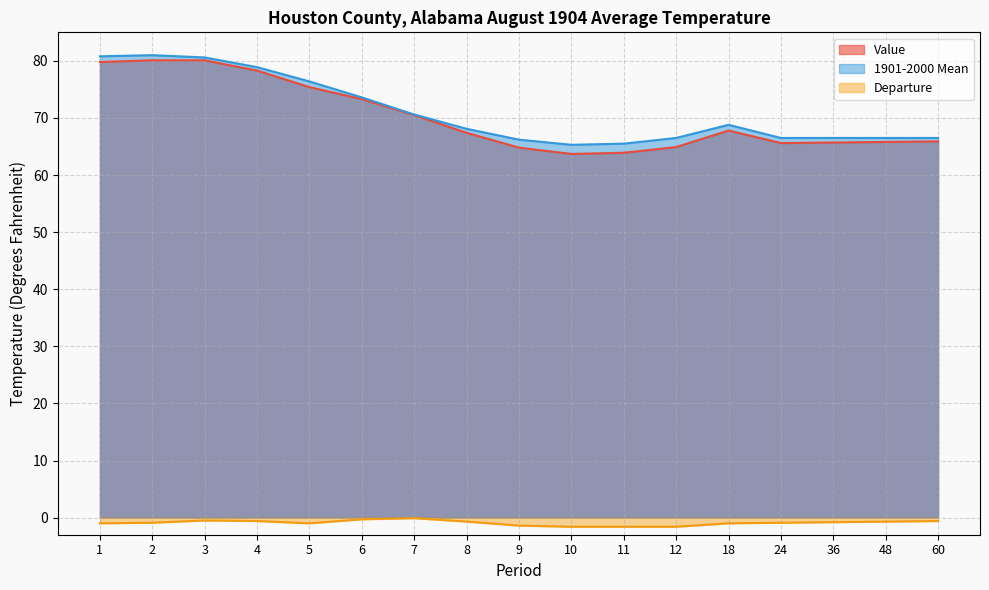

True or false: 1901-2000 Mean and Value cross at least once.

False